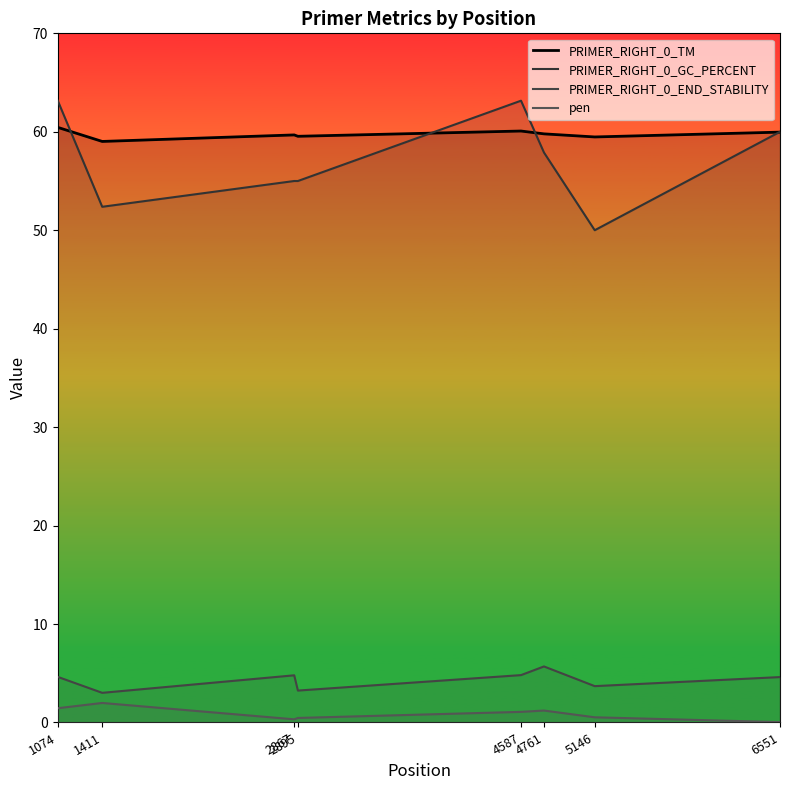

What is the spread (max minus min) of values at 4587?

62.1